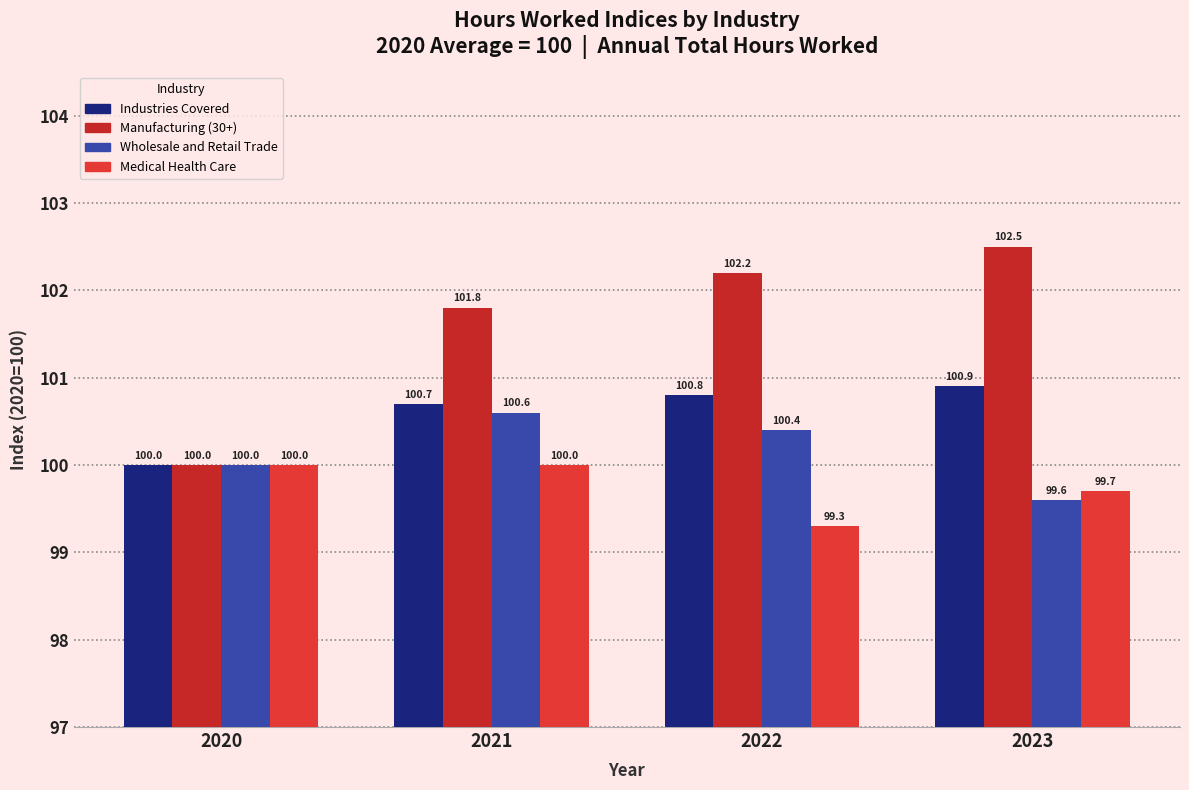

What is the smallest value displayed?

99.3